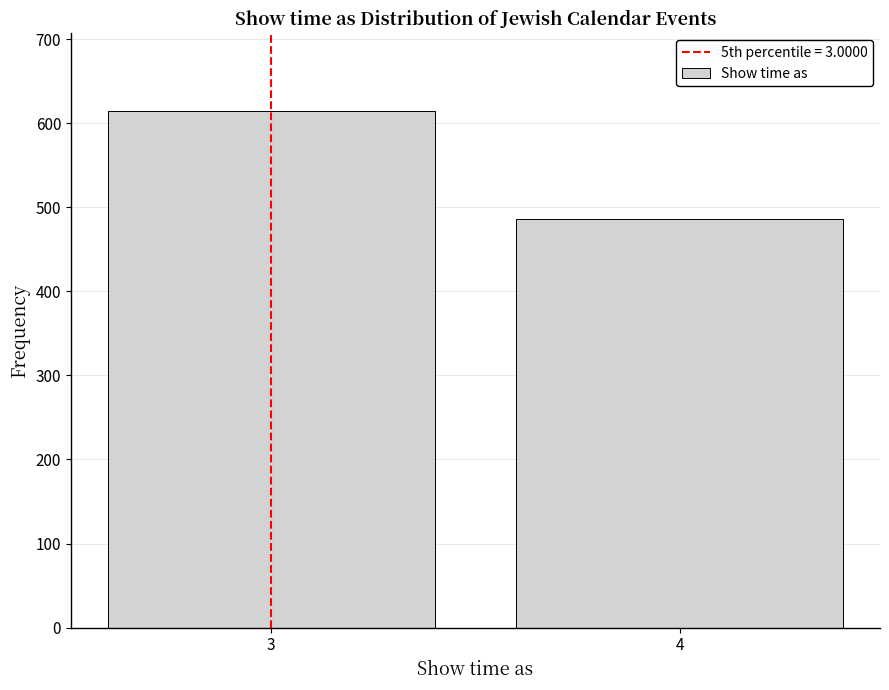

Reading left to right, list all the values displayed in this chart.

3=615	4=486